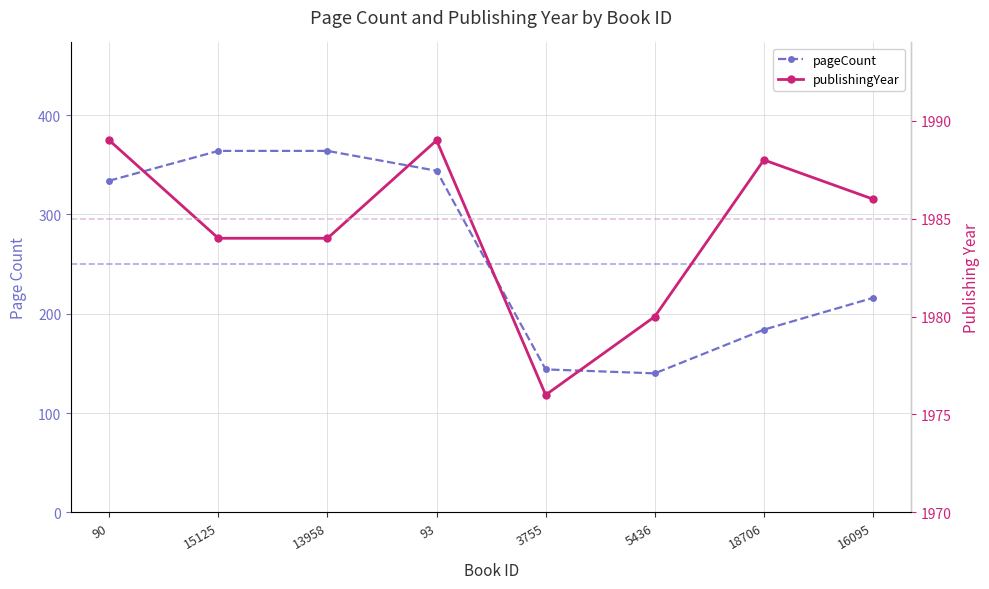

True or false: publishingYear and pageCount intersect in this chart.

False